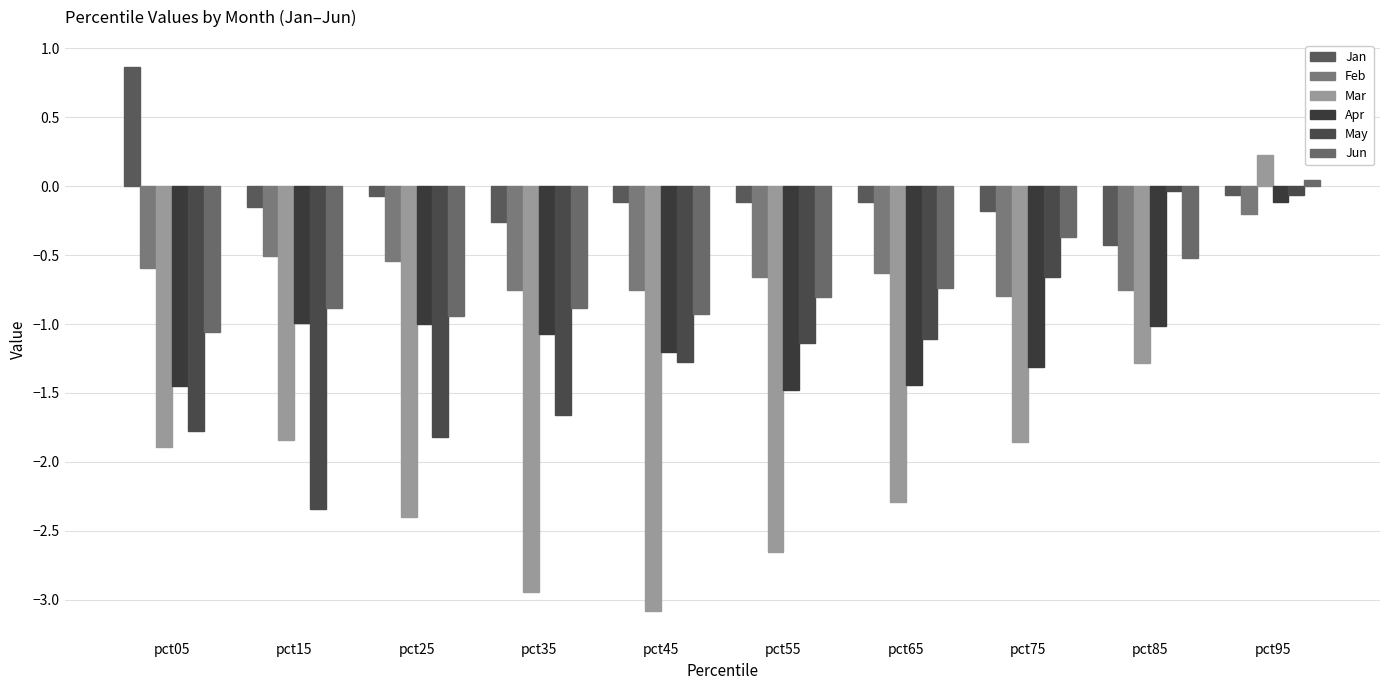

Reading left to right, extract all data points from this chart.

Jan: pct05=0.9	pct15=-0.2	pct25=-0.1	pct35=-0.3	pct45=-0.1	pct55=-0.1	pct65=-0.1	pct75=-0.2	pct85=-0.4	pct95=-0.1
Feb: pct05=-0.6	pct15=-0.5	pct25=-0.5	pct35=-0.8	pct45=-0.8	pct55=-0.7	pct65=-0.6	pct75=-0.8	pct85=-0.8	pct95=-0.2
Mar: pct05=-1.9	pct15=-1.8	pct25=-2.4	pct35=-2.9	pct45=-3.1	pct55=-2.7	pct65=-2.3	pct75=-1.9	pct85=-1.3	pct95=0.2
Apr: pct05=-1.4	pct15=-1.0	pct25=-1.0	pct35=-1.1	pct45=-1.2	pct55=-1.5	pct65=-1.4	pct75=-1.3	pct85=-1.0	pct95=-0.1
May: pct05=-1.8	pct15=-2.3	pct25=-1.8	pct35=-1.7	pct45=-1.3	pct55=-1.1	pct65=-1.1	pct75=-0.7	pct85=-0.0	pct95=-0.1
Jun: pct05=-1.1	pct15=-0.9	pct25=-0.9	pct35=-0.9	pct45=-0.9	pct55=-0.8	pct65=-0.7	pct75=-0.4	pct85=-0.5	pct95=0.0